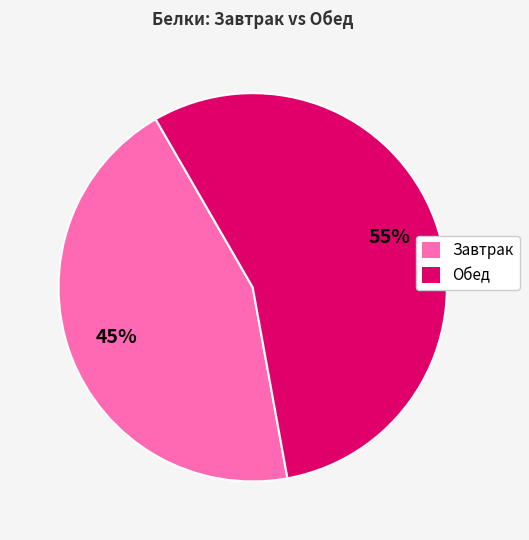

Is the sum of Обед and Завтрак greater than half?

Yes